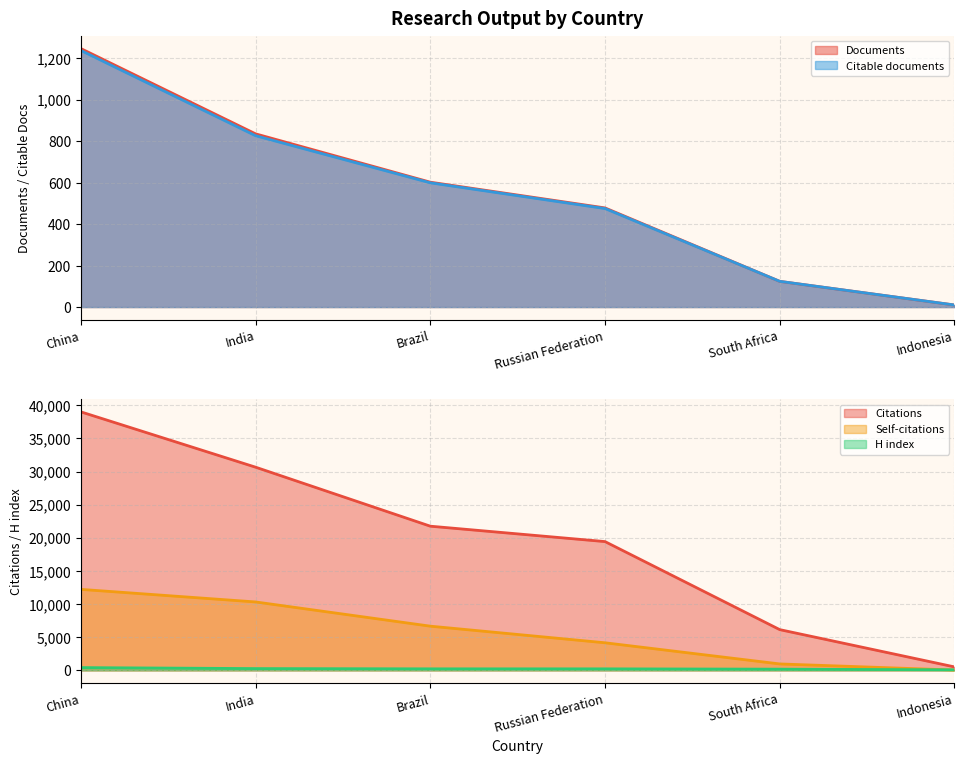

At which label does Citations first exceed 21751?

China